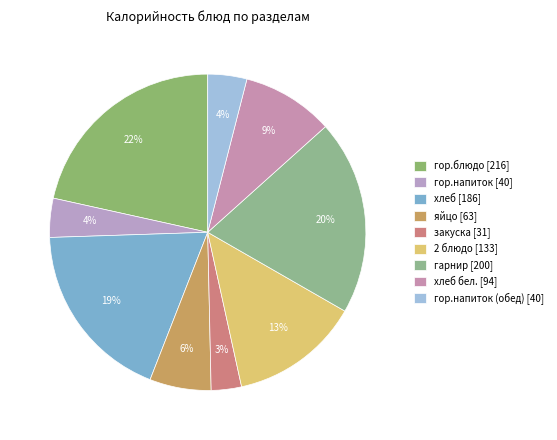

Which category has the smallest portion of the pie?

закуска